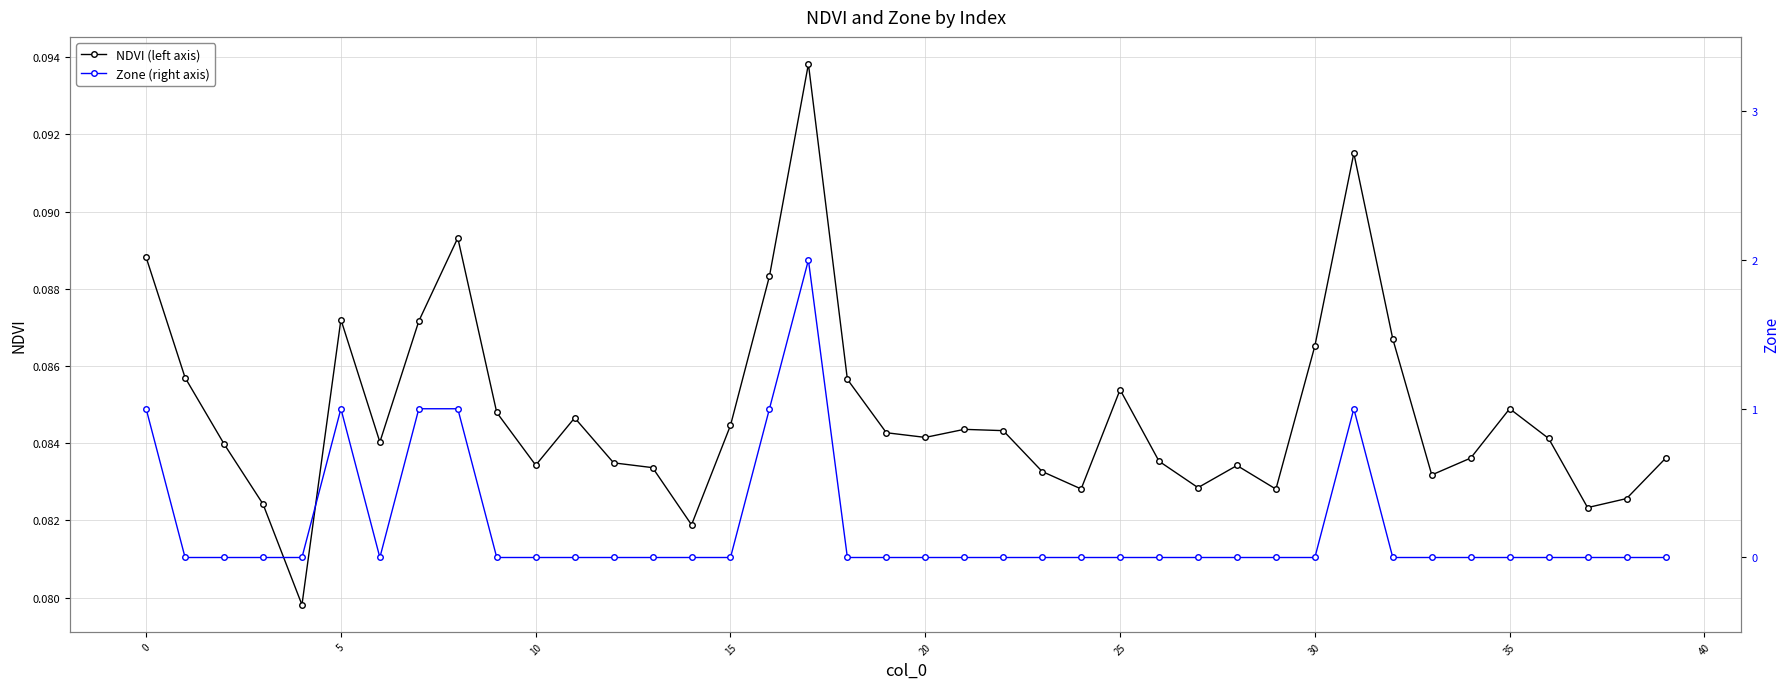

The value of NDVI (left axis) at 11 is 0.1. True or false?

True